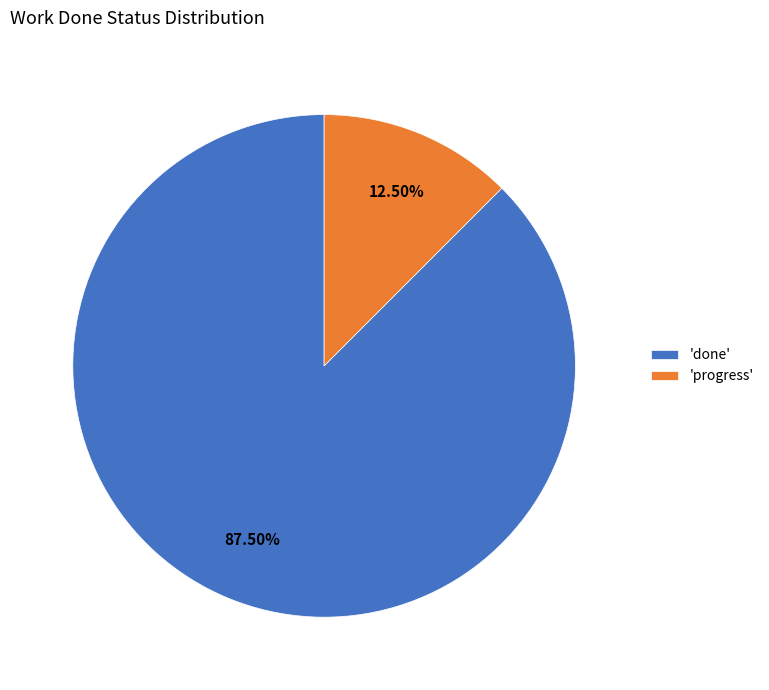

How many segments does this pie chart have?

2